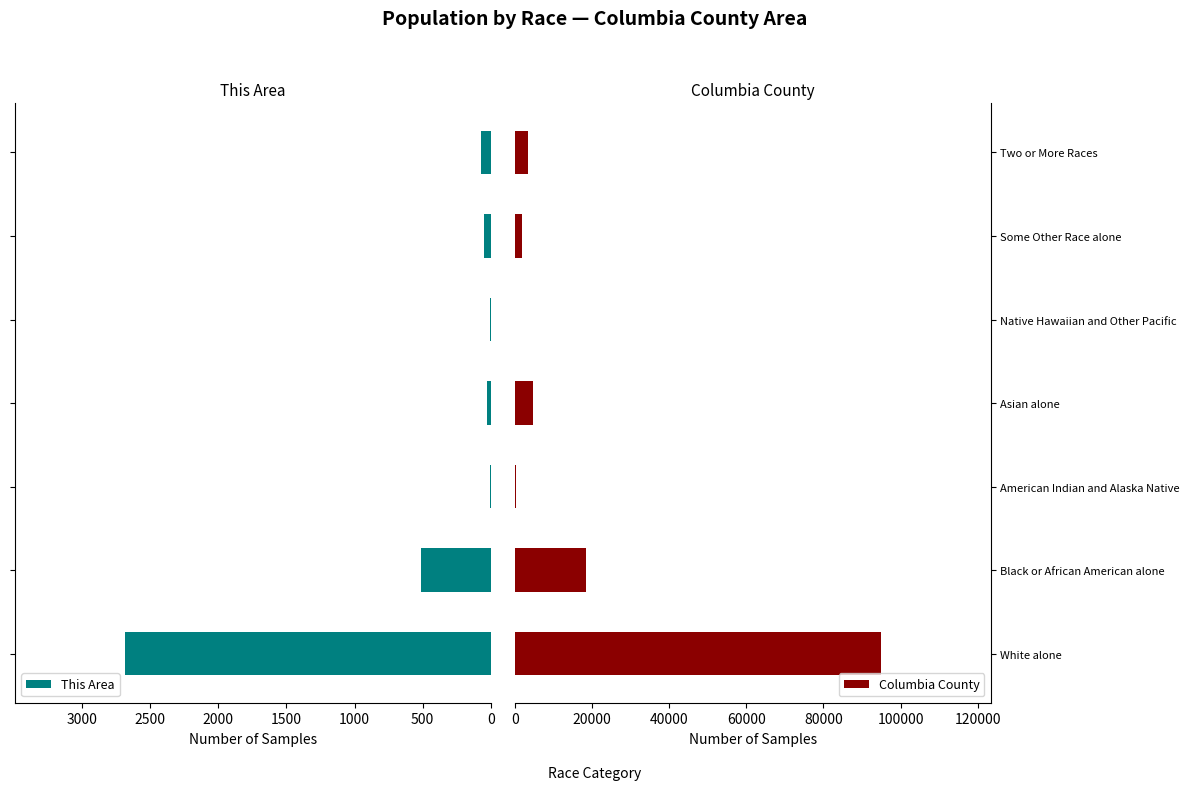

Read the Columbia County value at American Indian and Alaska Native, to the nearest 10.

390